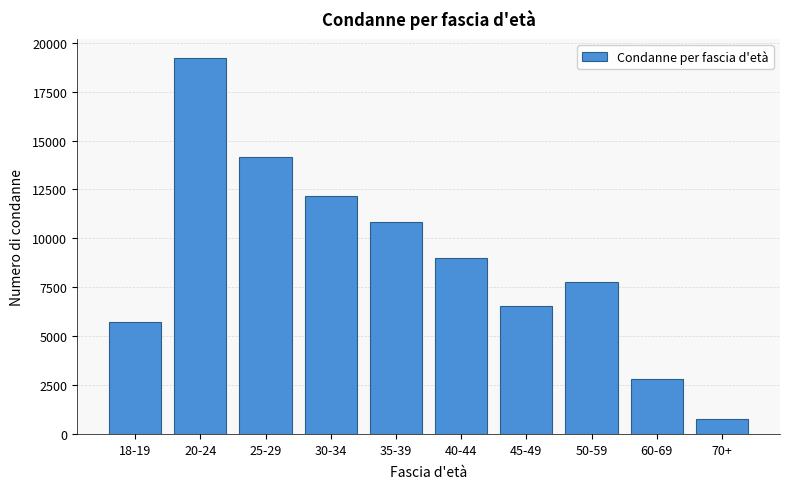

Reading left to right, extract all data points from this chart.

18-19=5714	20-24=19230	25-29=14167	30-34=12158	35-39=10828	40-44=8999	45-49=6553	50-59=7754	60-69=2793	70+=775